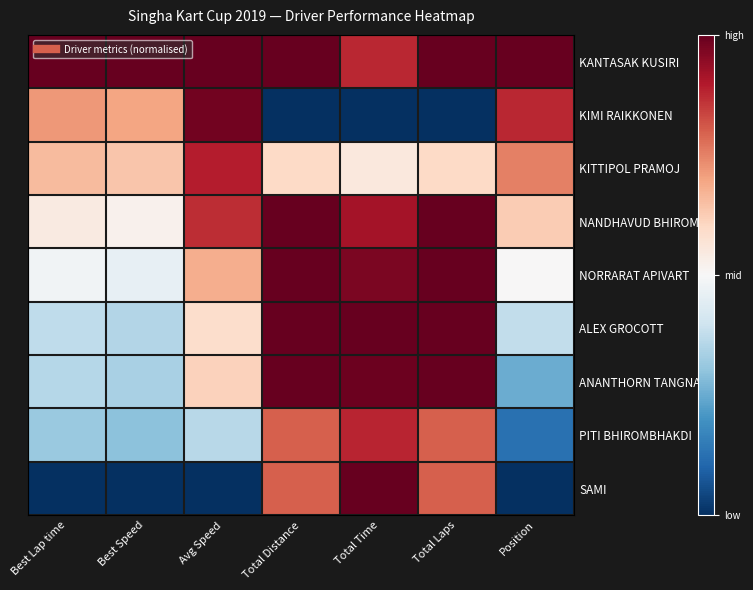

Reading left to right, extract all data points from this chart.

KANTASAK KUSIRI: Best Lap time=1.0	Best Speed=1.0	Avg Speed=1.0	Total Distance=1.0	Total Time=0.9	Total Laps=1.0	Position=1.0
KIMI RAIKKONEN: Best Lap time=0.7	Best Speed=0.7	Avg Speed=1.0	Total Distance=0.0	Total Time=0.0	Total Laps=0.0	Position=0.9
KITTIPOL PRAMOJ: Best Lap time=0.7	Best Speed=0.6	Avg Speed=0.9	Total Distance=0.6	Total Time=0.6	Total Laps=0.6	Position=0.8
NANDHAVUD BHIROMB: Best Lap time=0.5	Best Speed=0.5	Avg Speed=0.9	Total Distance=1.0	Total Time=0.9	Total Laps=1.0	Position=0.6
NORRARAT APIVART: Best Lap time=0.5	Best Speed=0.5	Avg Speed=0.7	Total Distance=1.0	Total Time=1.0	Total Laps=1.0	Position=0.5
ALEX GROCOTT: Best Lap time=0.4	Best Speed=0.4	Avg Speed=0.6	Total Distance=1.0	Total Time=1.0	Total Laps=1.0	Position=0.4
ANANTHORN TANGNAI: Best Lap time=0.4	Best Speed=0.3	Avg Speed=0.6	Total Distance=1.0	Total Time=1.0	Total Laps=1.0	Position=0.2
PITI BHIROMBHAKDI: Best Lap time=0.3	Best Speed=0.3	Avg Speed=0.4	Total Distance=0.8	Total Time=0.9	Total Laps=0.8	Position=0.1
SAMI: Best Lap time=0.0	Best Speed=0.0	Avg Speed=0.0	Total Distance=0.8	Total Time=1.0	Total Laps=0.8	Position=0.0